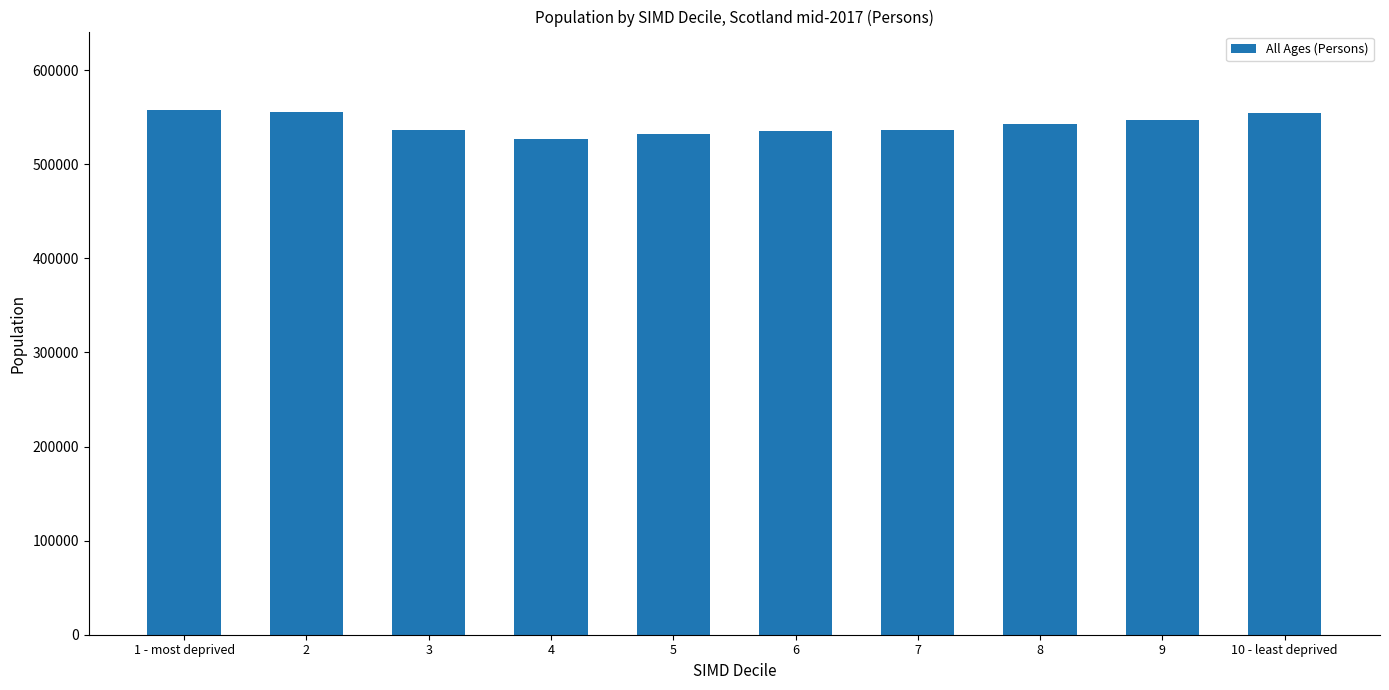

Is it true that the value at 7 is 536682?

True